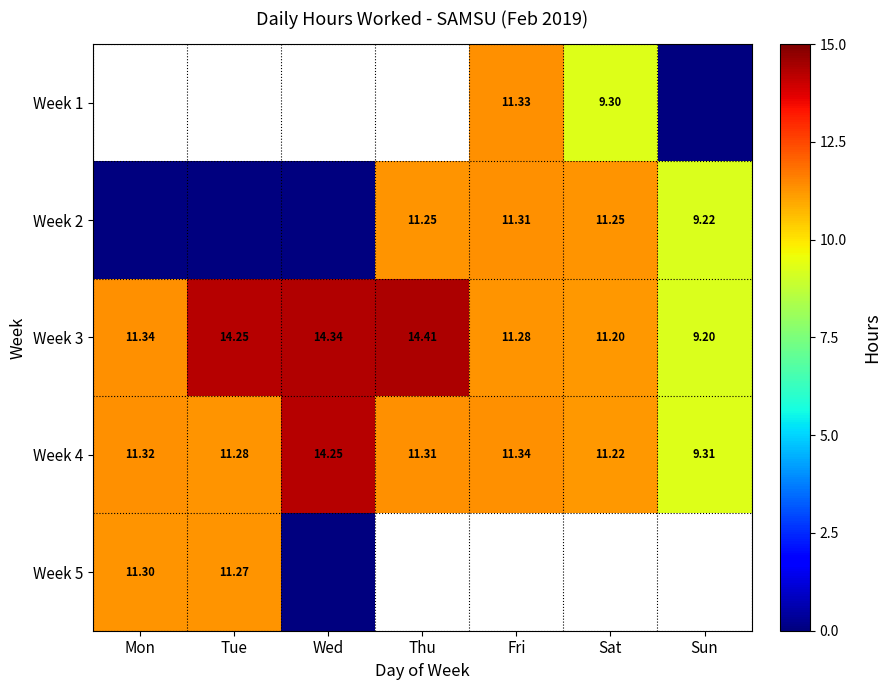

Where is Week 4 nearest to the value 11?

Sat